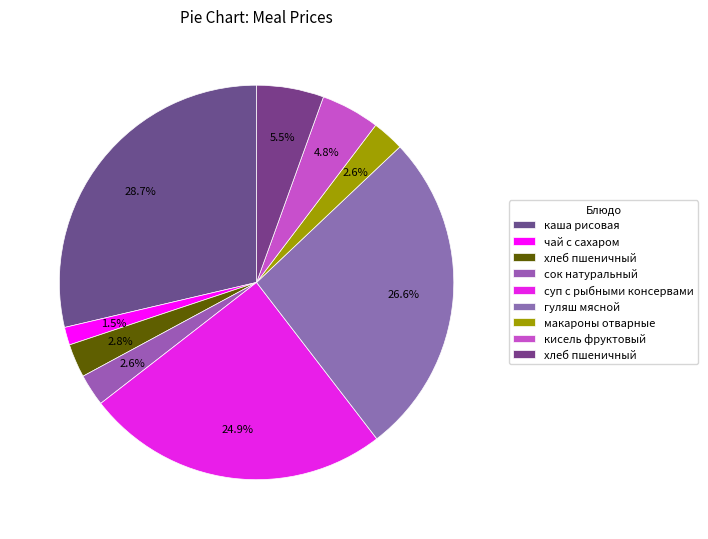

What is the largest slice in the pie chart?

каша рисовая